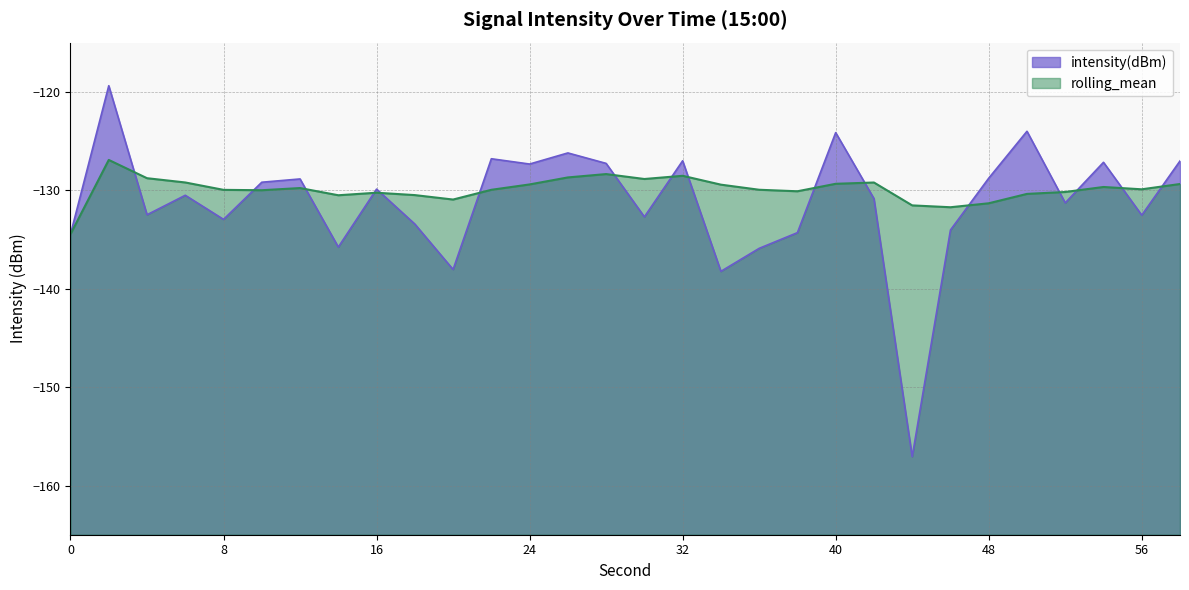

True or false: rolling_mean and intensity(dBm) cross at least once.

True